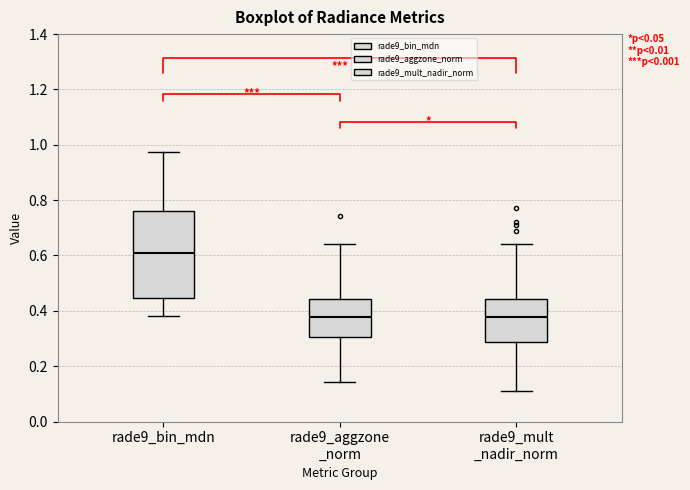

Which box is the tallest, from its lower edge to its upper edge?

rade9_bin_mdn